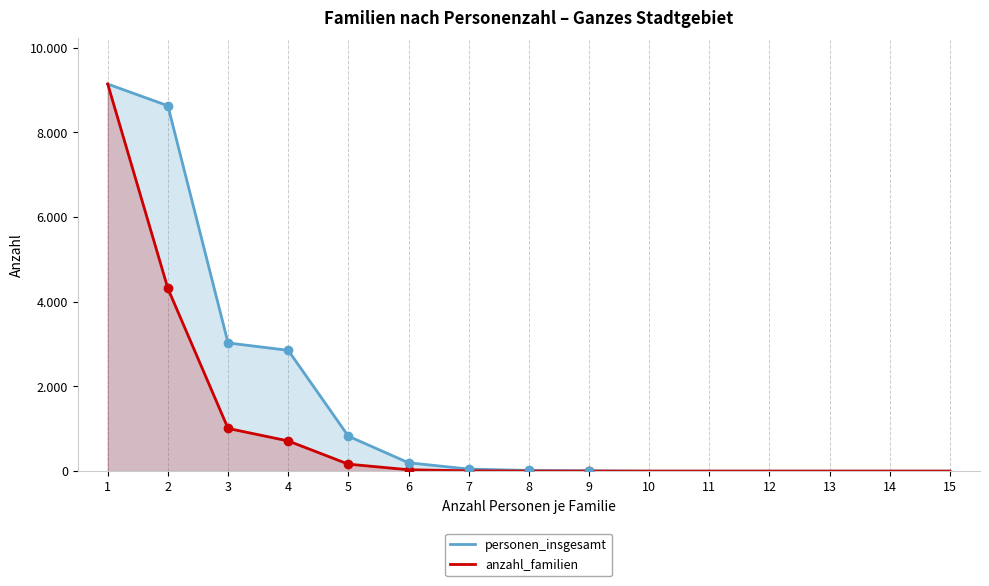

What is the sum of all anzahl_familien values?

15382